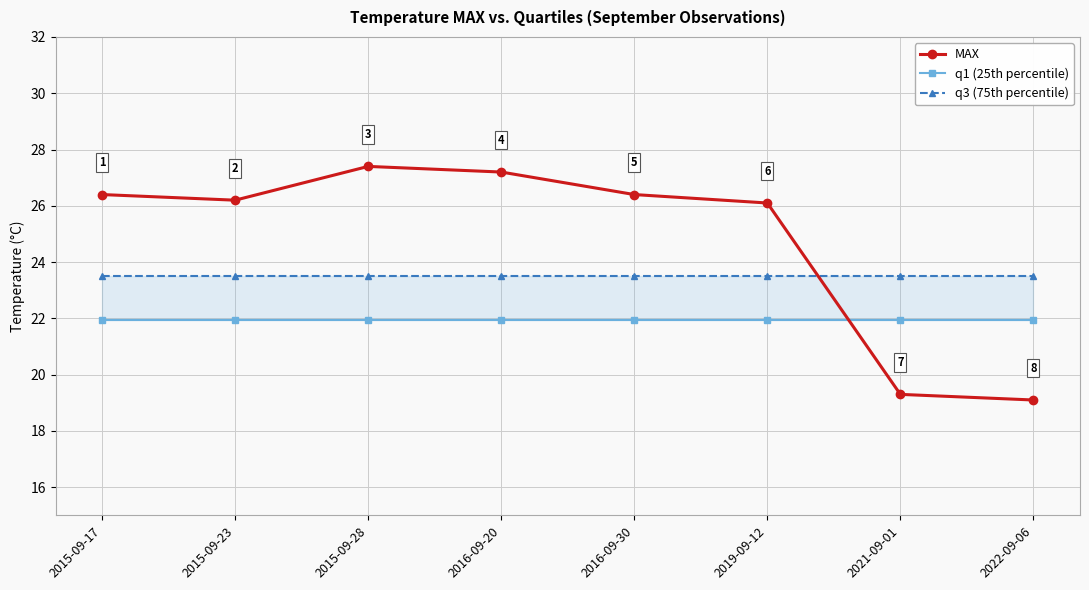

The value of MAX at 2022-09-06 is 29.6. True or false?

False